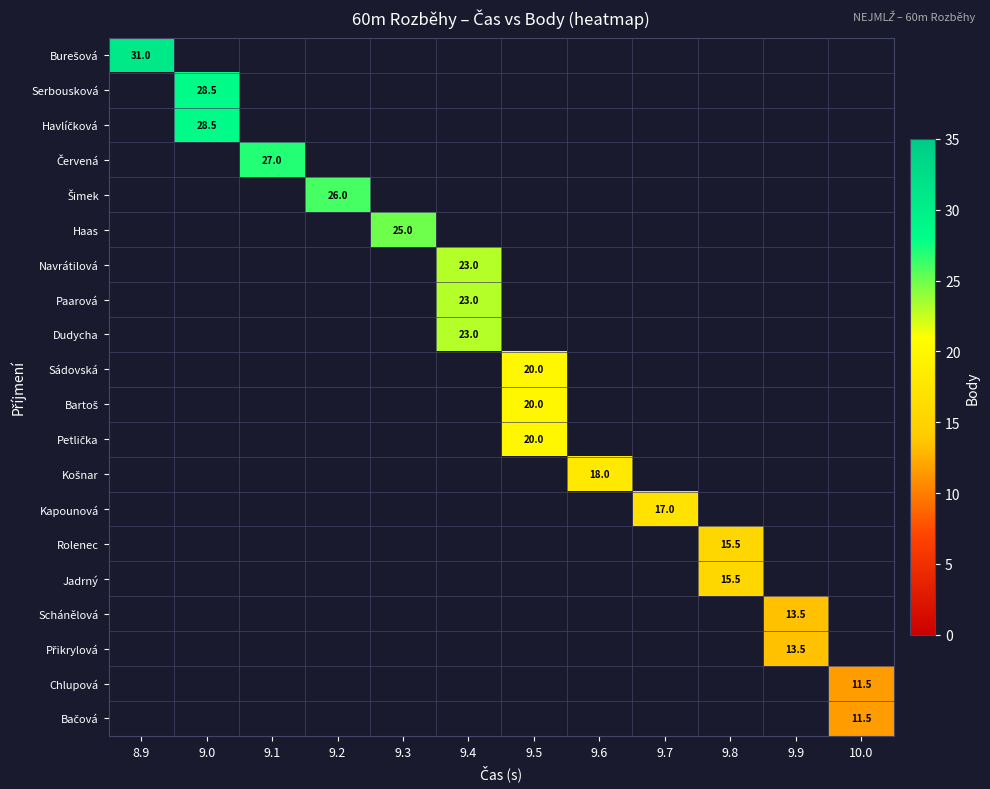

Count the number of categories in the chart.

12